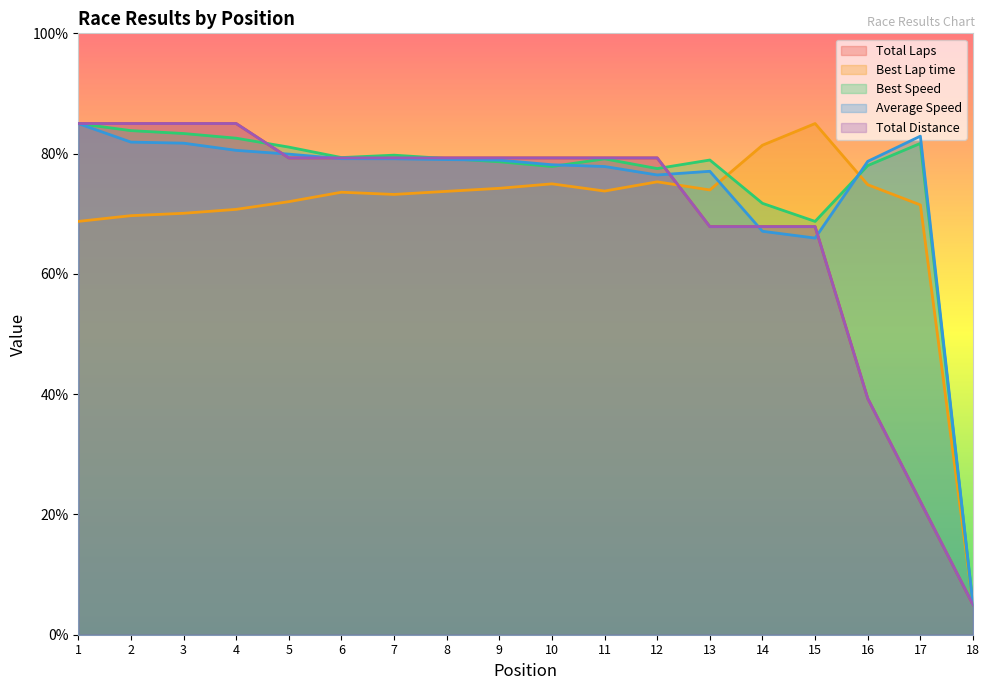

The value of Average Speed at 13 is 77.1. True or false?

True